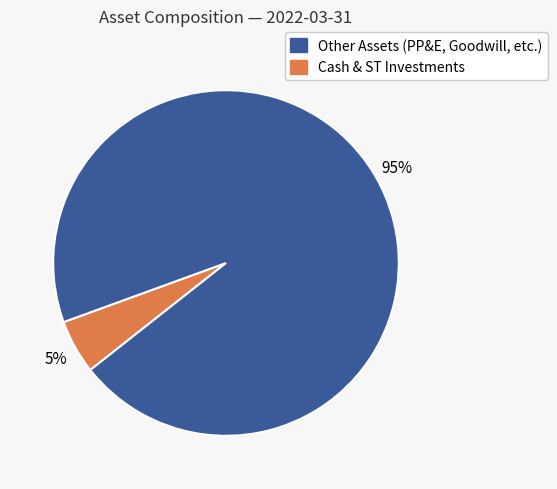

Does any single category account for the majority?

Yes